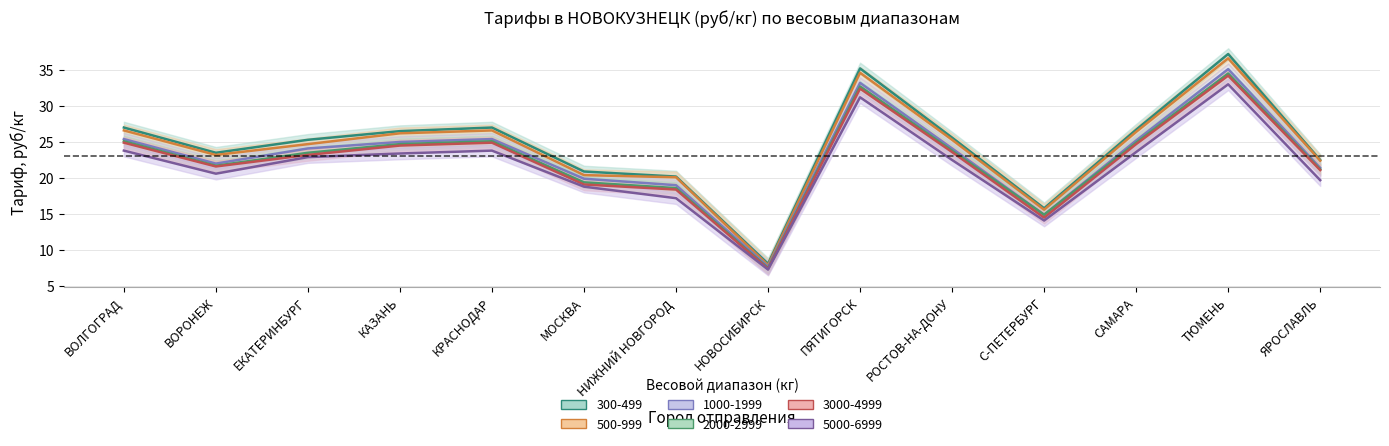

What position from the left is МОСКВА?

6